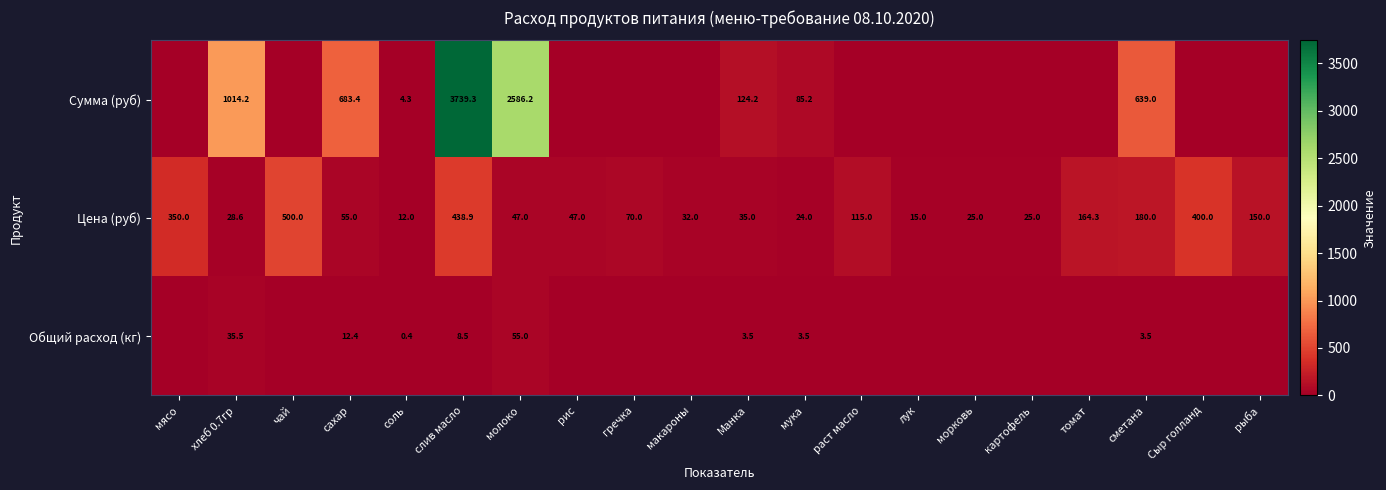

What is the greatest value displayed?

3739.3